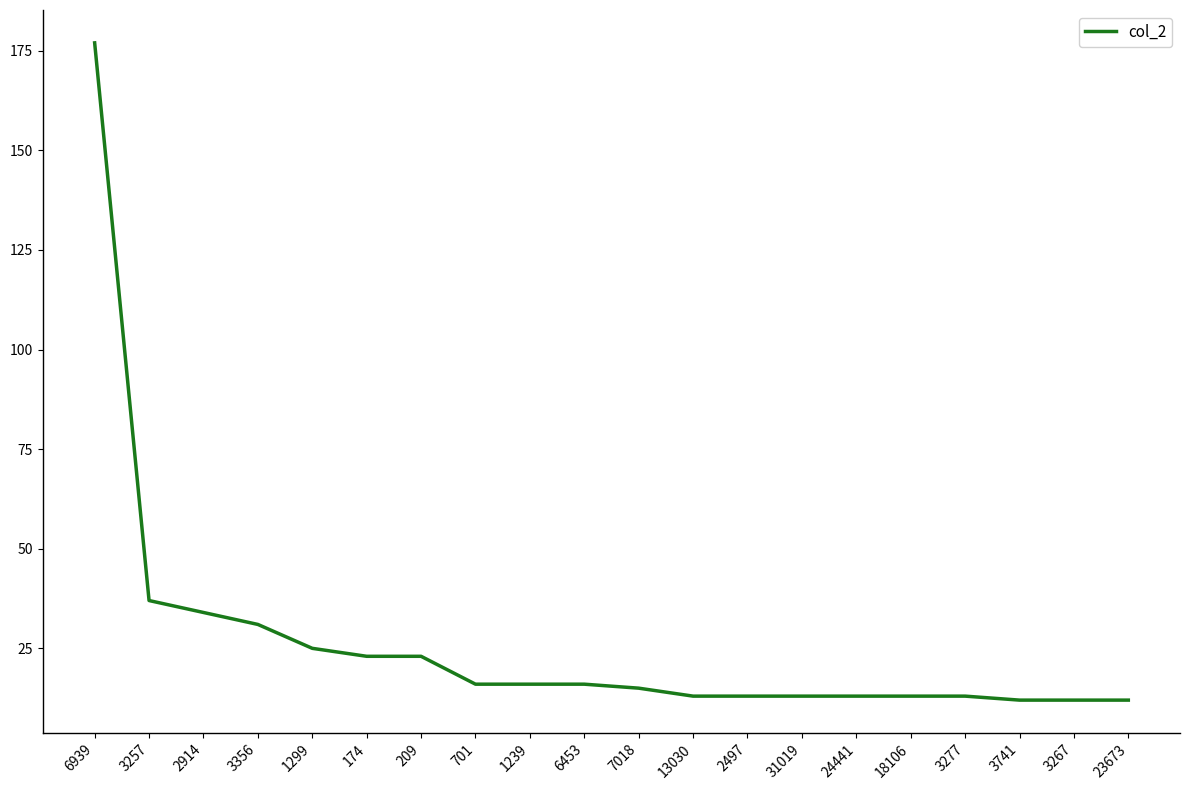

What position from the right is 209?

14